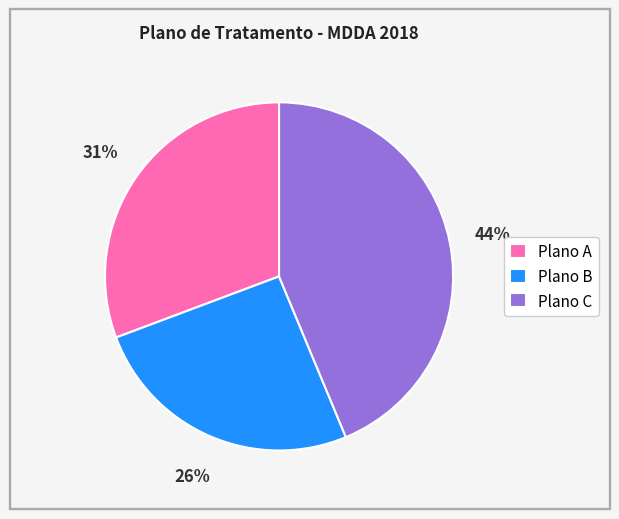

Is there any slice that represents more than half of the pie?

No